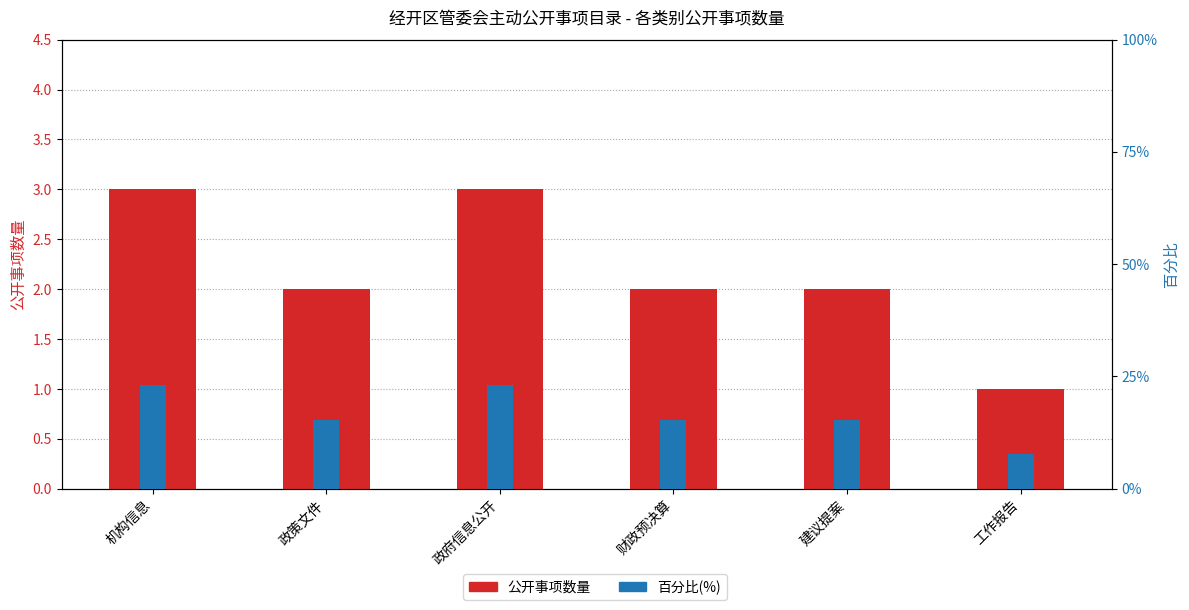

What position from the right is 政策文件?

5